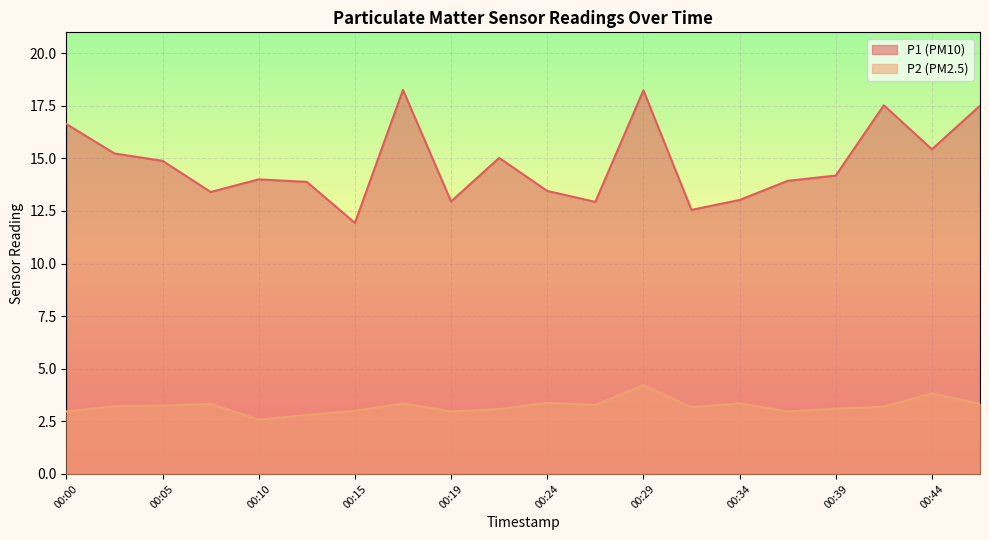

What is the sum of all P1 values?

294.9